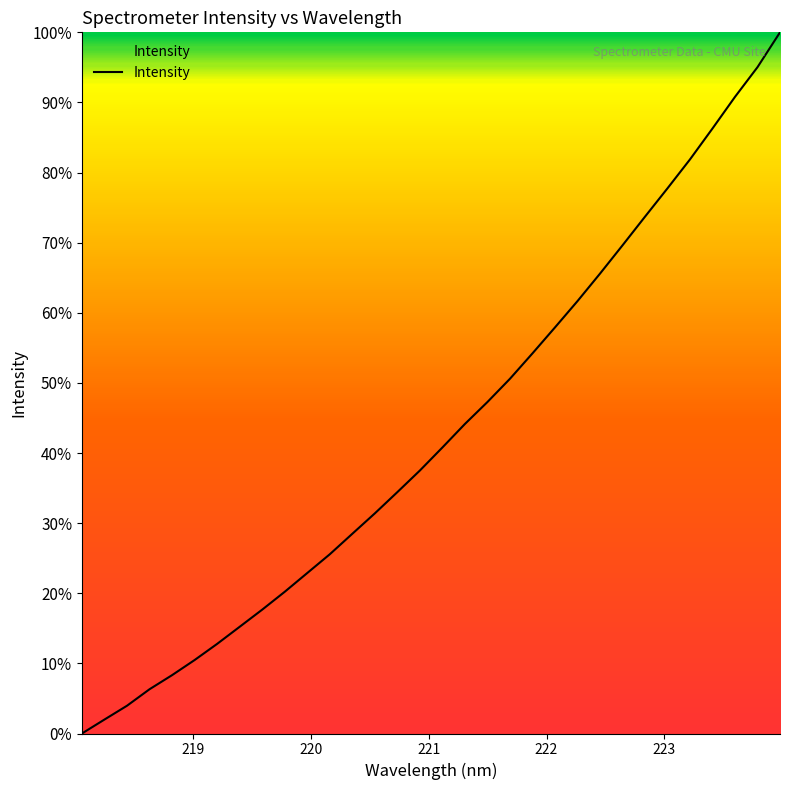

What is the maximum value shown in the chart?

100.0